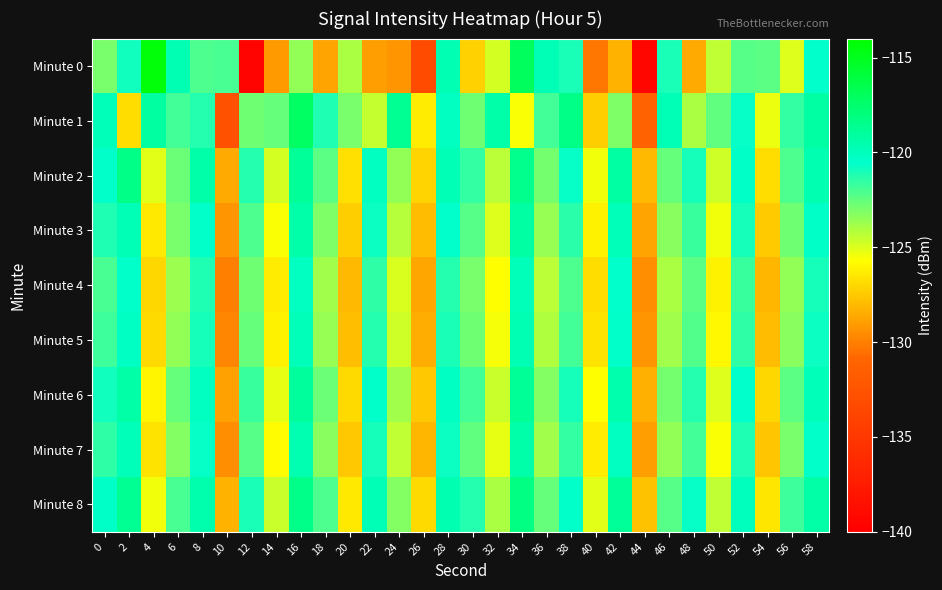

Which series has the largest total across all categories?

Minute 8